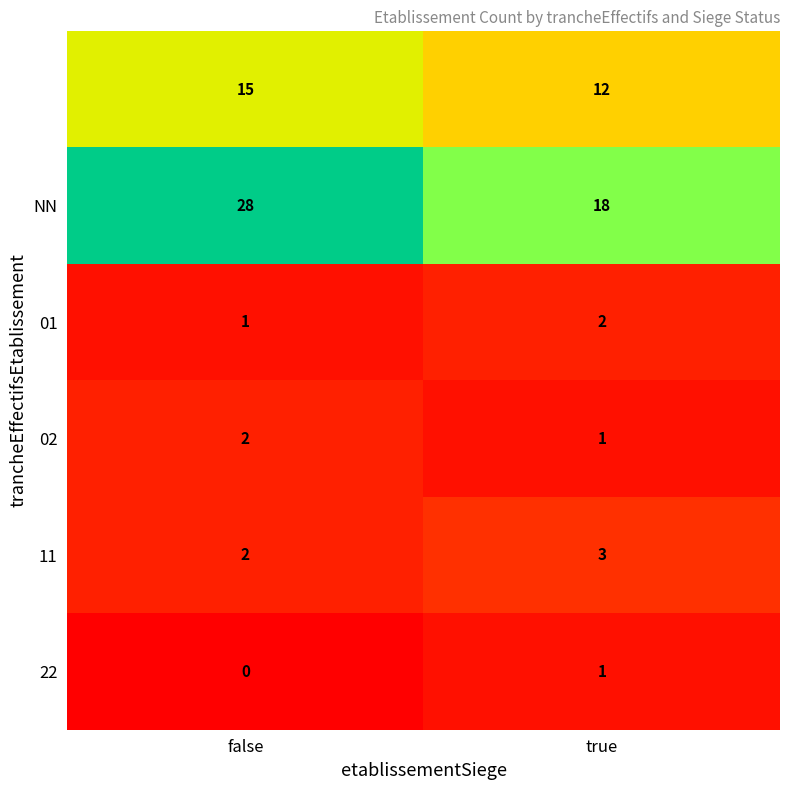

What is the difference between the highest and lowest values at true?

17